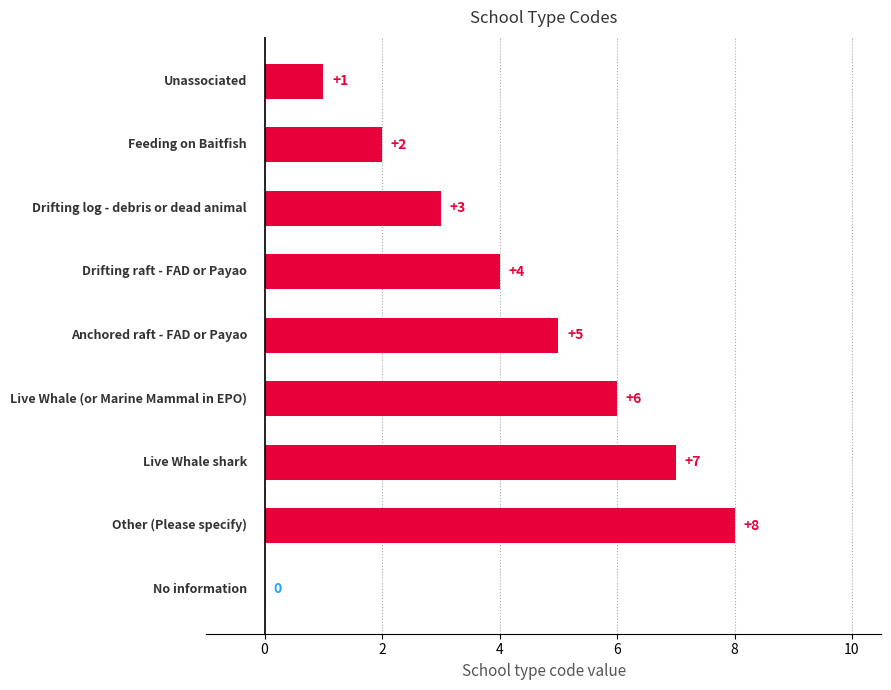

What is the sum of all values?

36